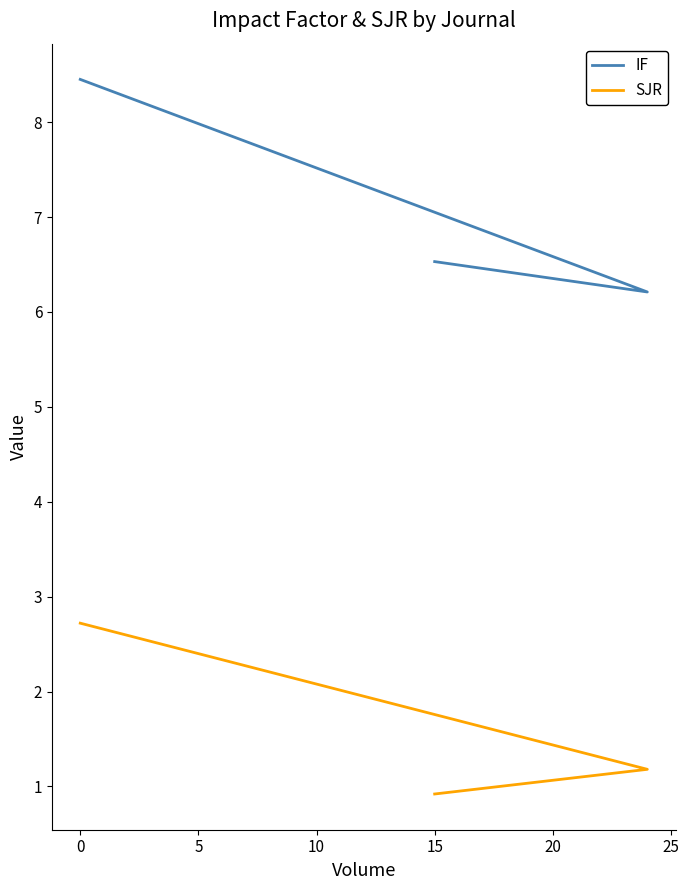

How many data points does each series have?

3